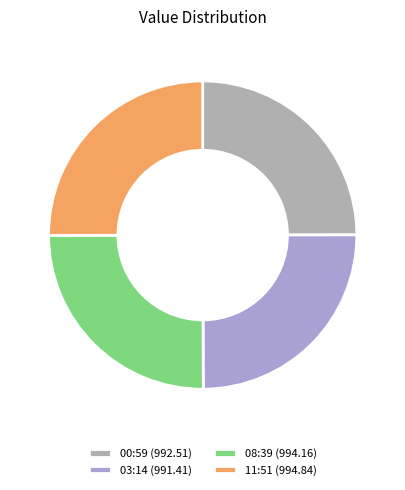

What is the ratio of the value at 08:39 (994.16) to the value at 00:59 (992.51)?

1.0